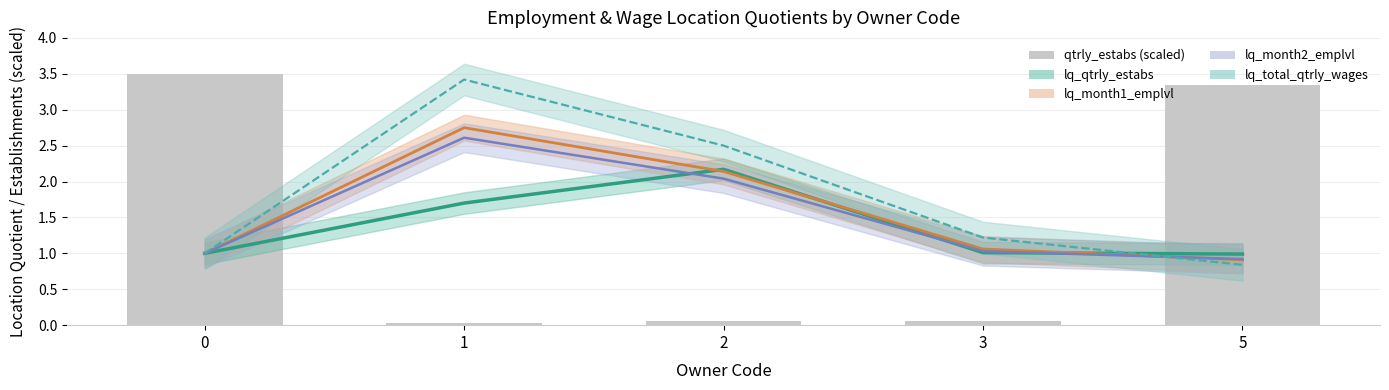

What is the sum of all values?

7.0